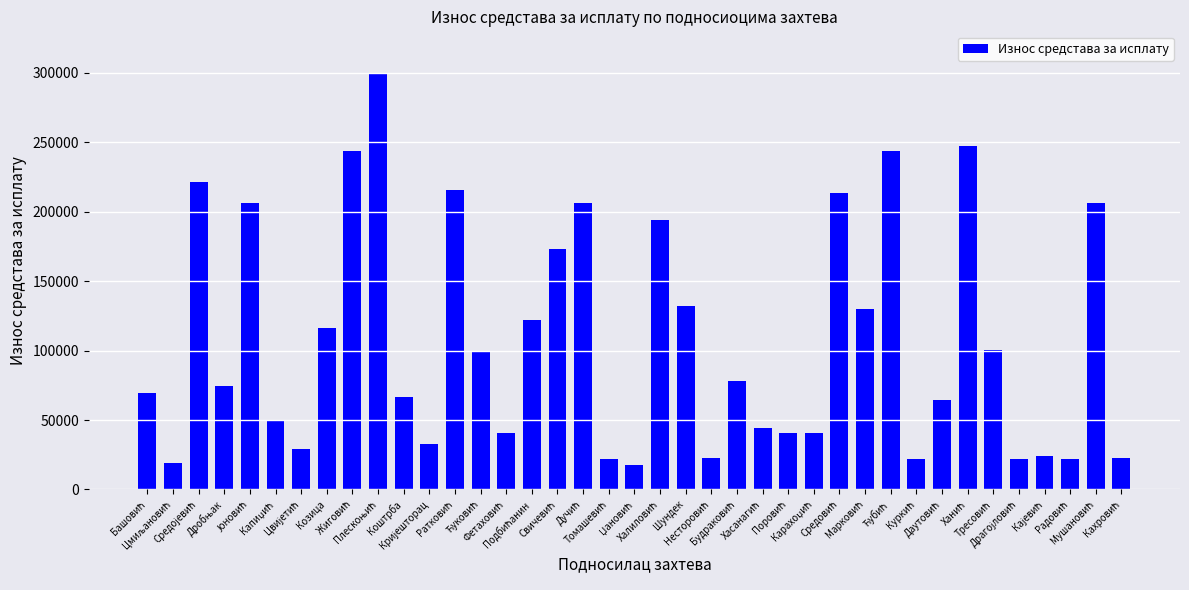

What is the value of the 20th bar from the left?

17875